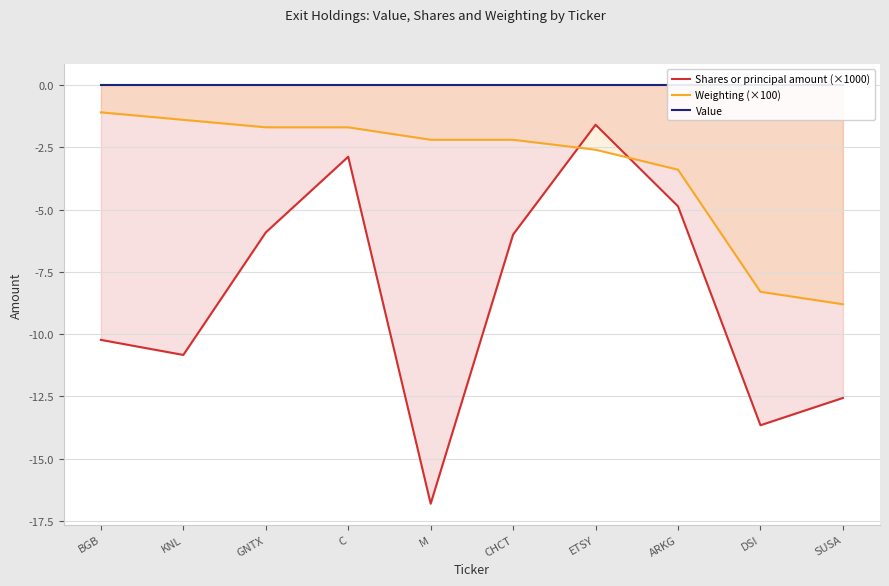

Reading right to left, list all the values displayed in this chart.

Shares or principal amount (×1000): -12.6	-13.7	-4.9	-1.6	-6.0	-16.8	-2.9	-5.9	-10.8	-10.2
Weighting (×100): -8.8	-8.3	-3.4	-2.6	-2.2	-2.2	-1.7	-1.7	-1.4	-1.1
Value: 0.0	0.0	0.0	0.0	0.0	0.0	0.0	0.0	0.0	0.0